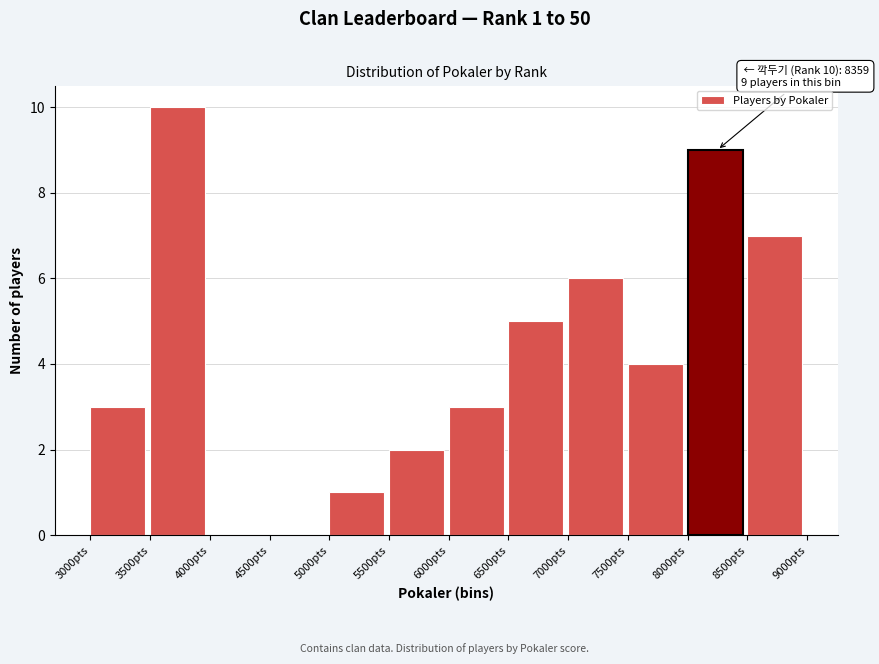

Over which range of the x-axis is the bar tallest?

3500 to 4000